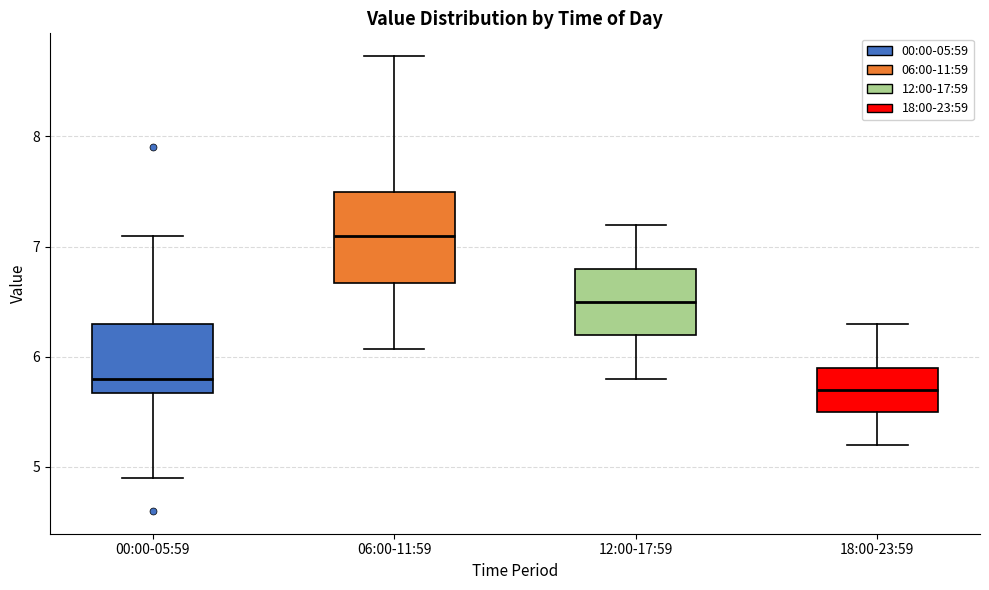

Which box has the highest median line?

06:00-11:59